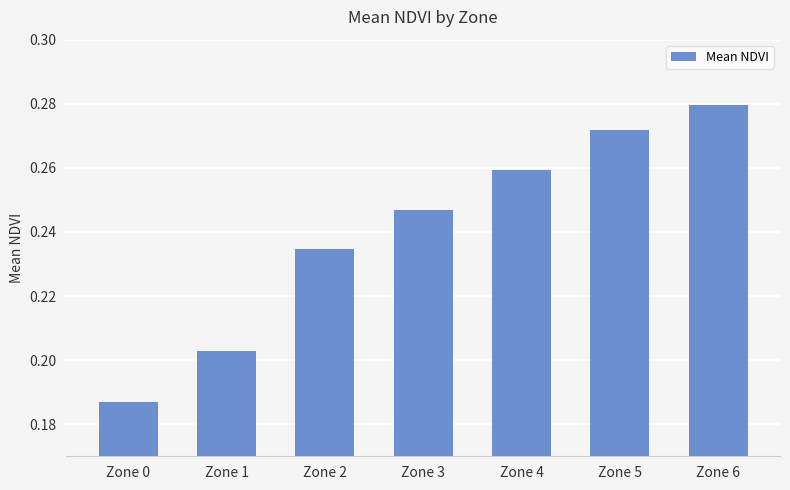

Is it true that the value at Zone 6 is 0.1?

False